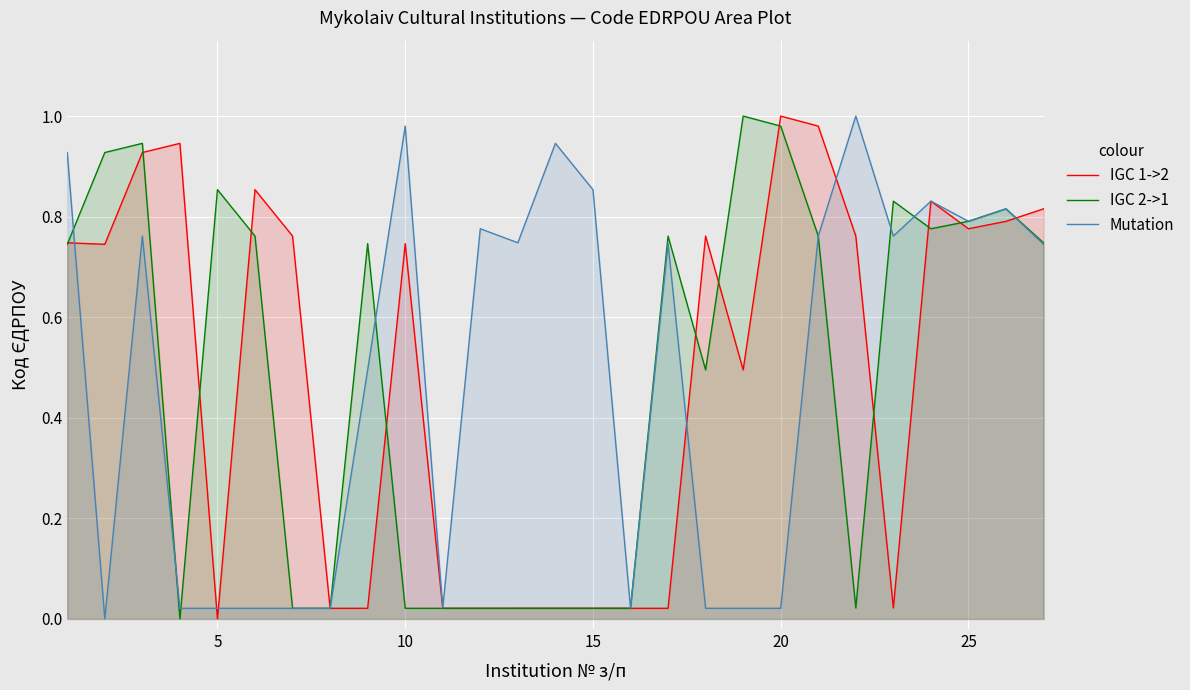

Reading right to left, list all the values displayed in this chart.

IGC 1->2: 0.8	0.8	0.8	0.8	0.0	0.8	1.0	1.0	0.5	0.8	0.0	0.0	0.0	0.0	0.0	0.0	0.0	0.7	0.0	0.0	0.8	0.9	0.0	0.9	0.9	0.7	0.7
IGC 2->1: 0.7	0.8	0.8	0.8	0.8	0.0	0.8	1.0	1.0	0.5	0.8	0.0	0.0	0.0	0.0	0.0	0.0	0.0	0.7	0.0	0.0	0.8	0.9	0.0	0.9	0.9	0.7
Mutation: 0.7	0.8	0.8	0.8	0.8	1.0	0.8	0.0	0.0	0.0	0.7	0.0	0.9	0.9	0.7	0.8	0.0	1.0	0.5	0.0	0.0	0.0	0.0	0.0	0.8	0.0	0.9